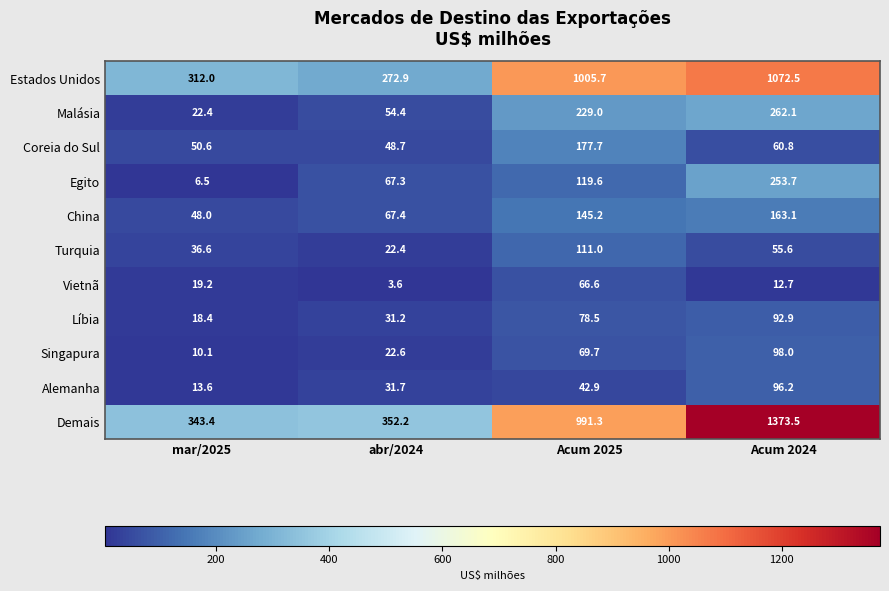

What is the average value of the China series?

105.9